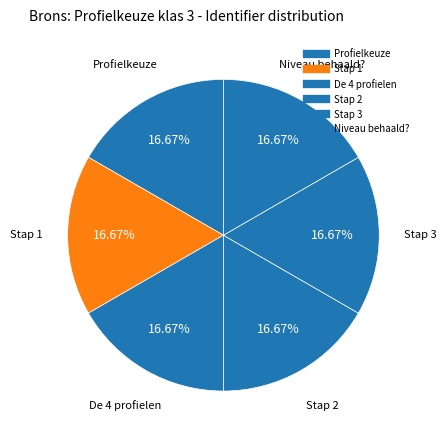

Does De 4 profielen represent more than half of the total?

No